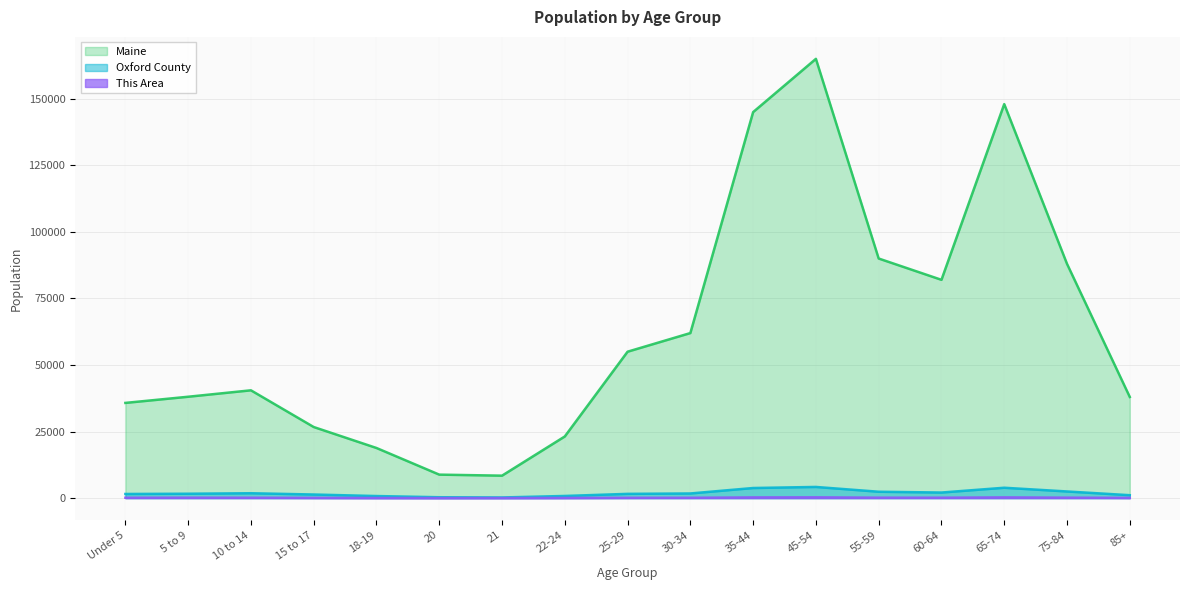

Which series has the widest spread of values?

Maine